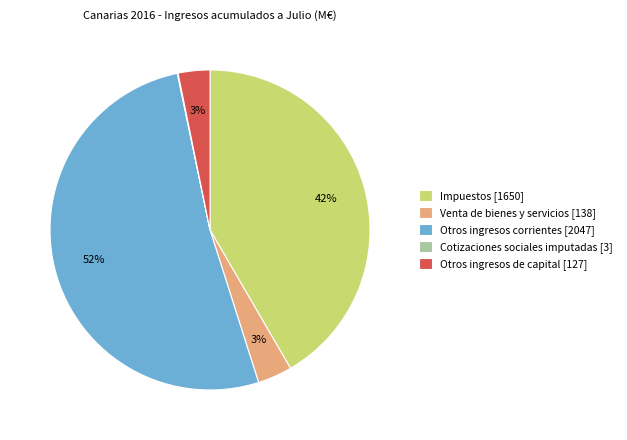

Does any single category account for the majority?

Yes